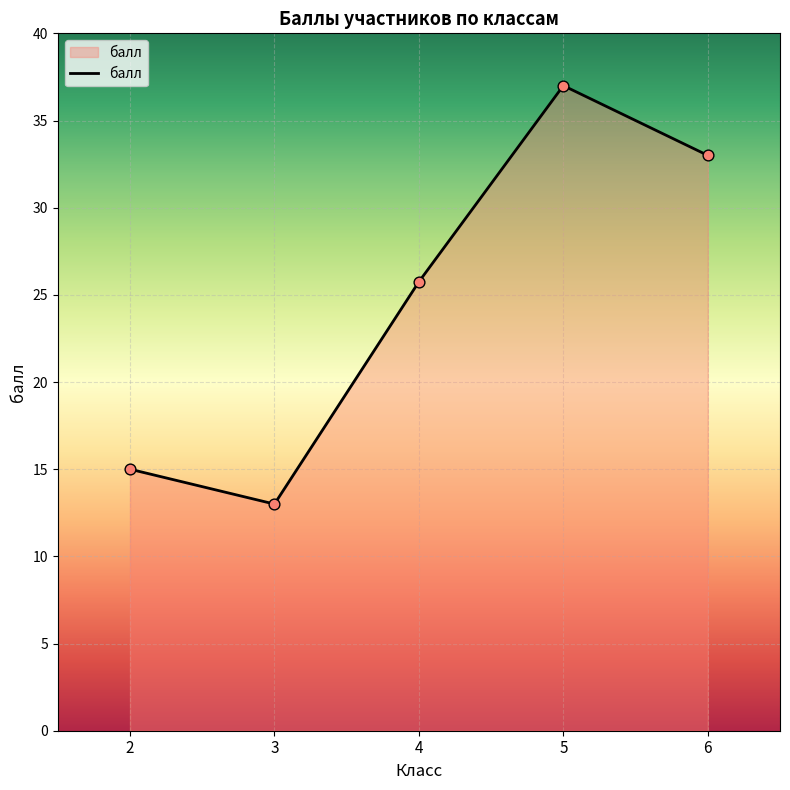

Which has a higher value, 6 or 4?

6